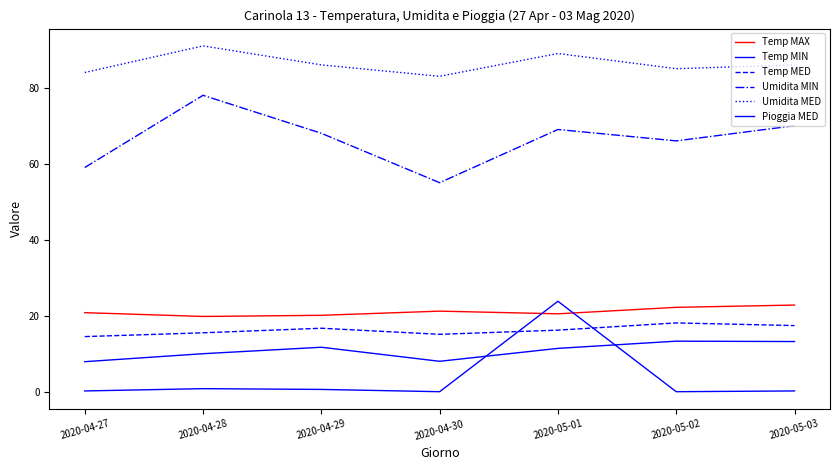

Which series has the largest range (max minus min)?

Pioggia MED